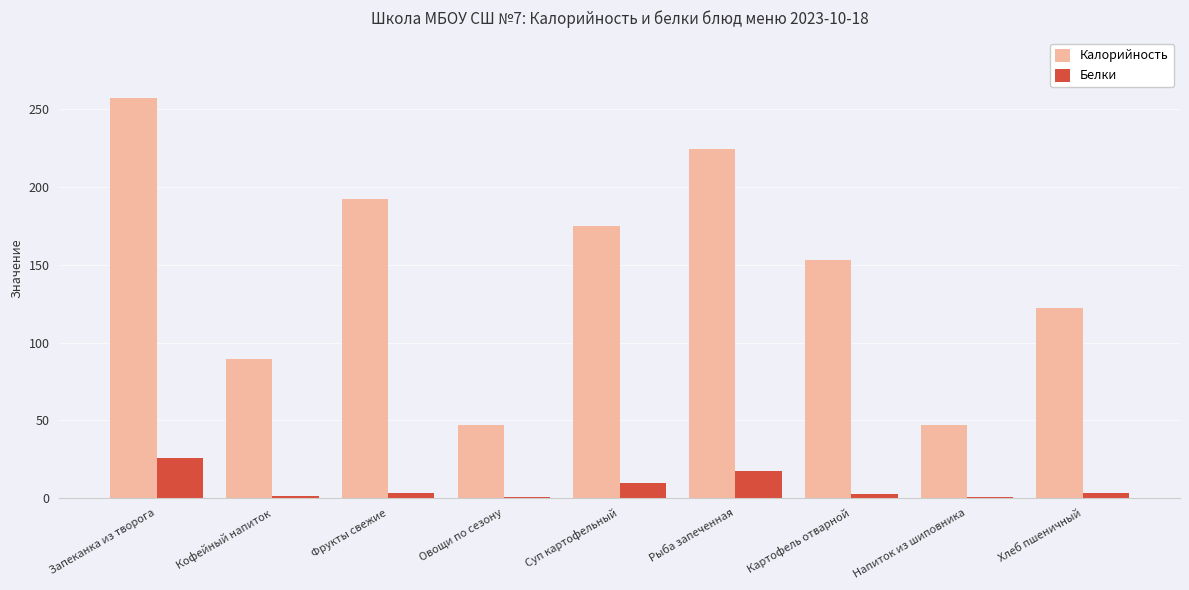

What is the sum of all Белки values?

65.2